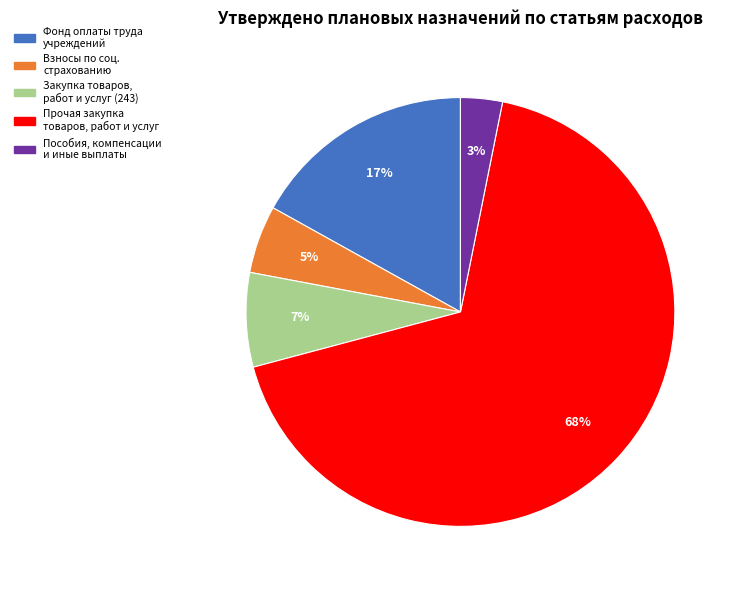

To the nearest percent, what is the difference between the largest and smallest slice percentages?

65%